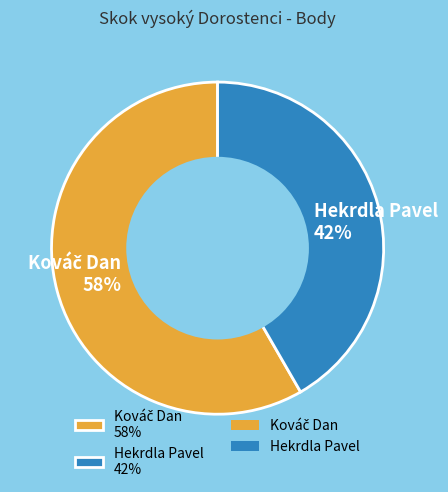

Count the number of slices in the pie.

2